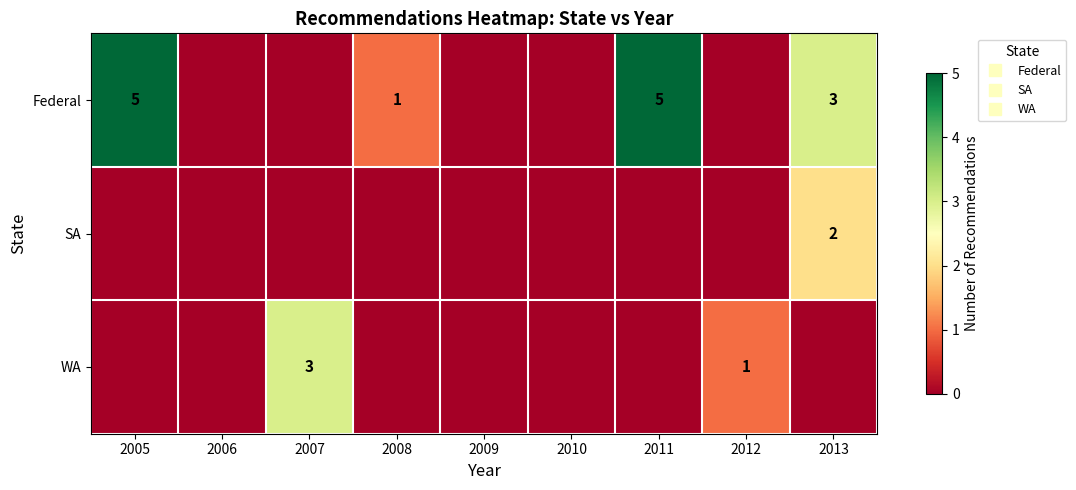

List the labels in order of Federal value, largest first.

2005, 2011, 2013, 2008, 2006, 2007, 2009, 2010, 2012